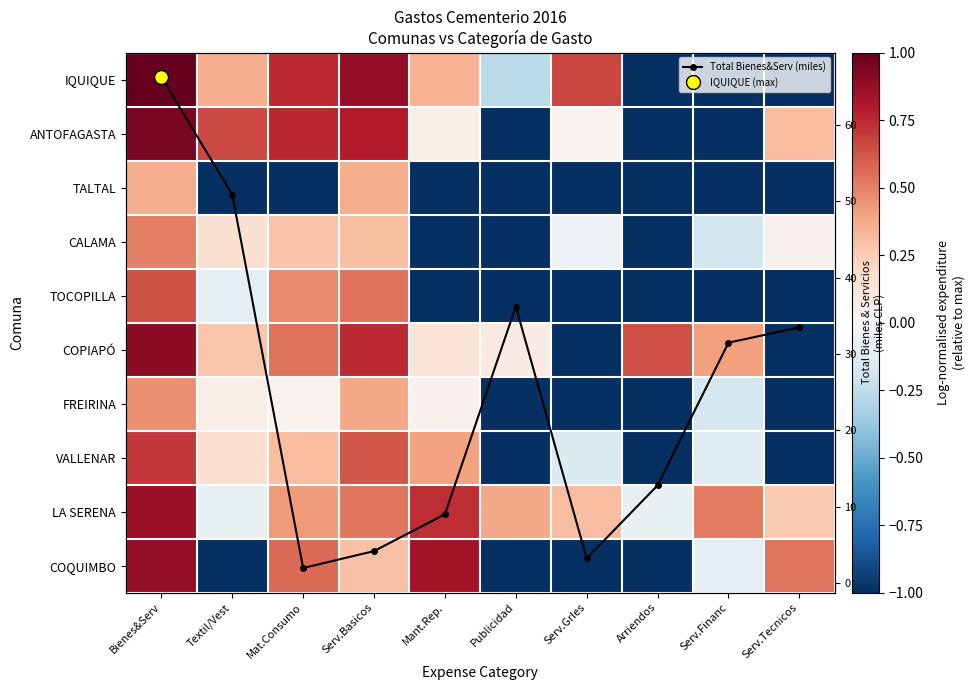

How many data points in FREIRINA are less than 0?

5